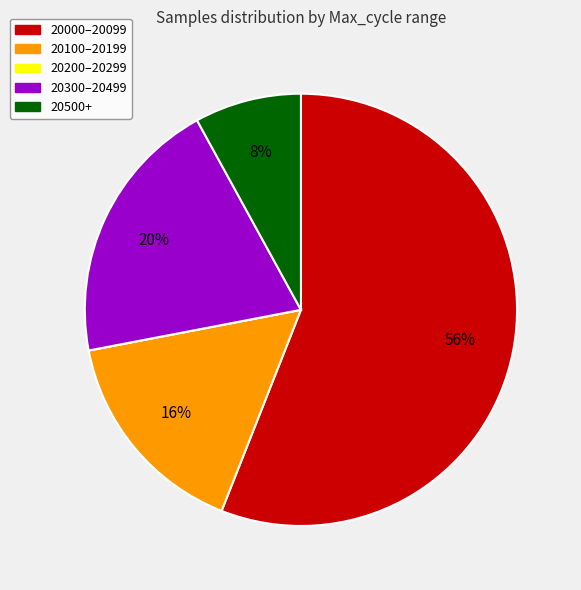

Does any single category account for the majority?

Yes